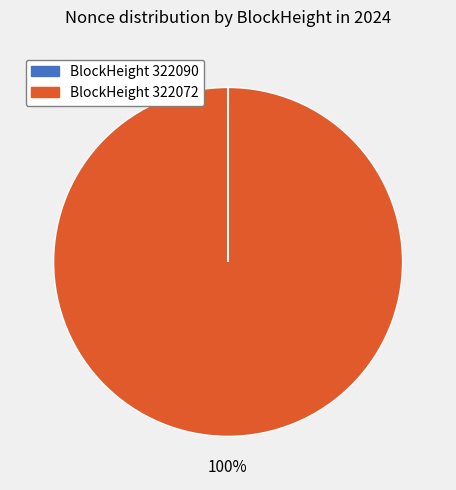

The BlockHeight 322072 slice represents 95% of the pie. True or false?

False